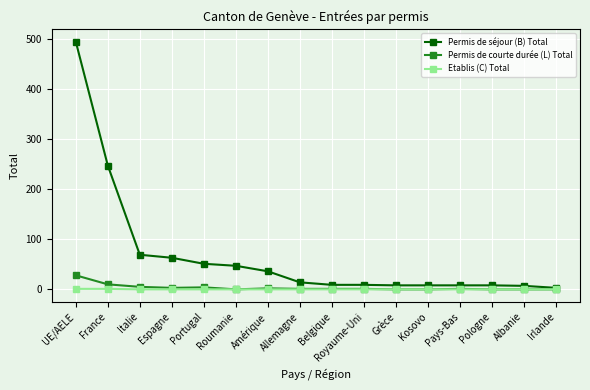

What are all the series names shown in the legend?

Permis de séjour (B) Total, Permis de courte durée (L) Total, Etablis (C) Total